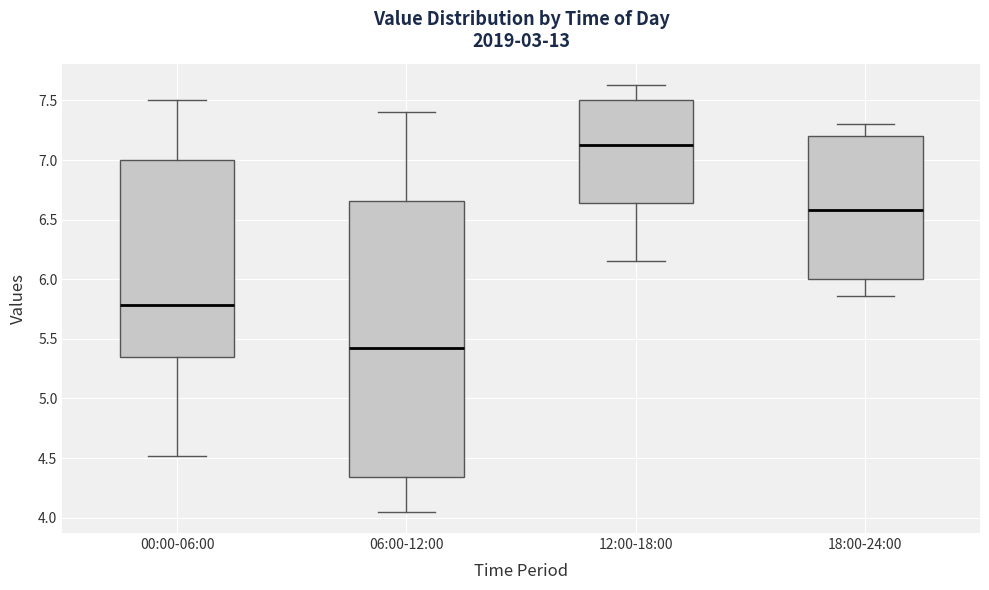

Reading left to right, transcribe this box plot: for each box, give where its median line is, the range the box spans, and where its two whiskers end, as read against the y-axis. The values are not printed on the chart, so give them approximately, as read against the axis.

00:00-06:00: median 5.80, box 5.35 to 7.00, whiskers 4.50 to 7.50
06:00-12:00: median 5.45, box 4.35 to 6.65, whiskers 4.05 to 7.40
12:00-18:00: median 7.15, box 6.65 to 7.50, whiskers 6.15 to 7.65
18:00-24:00: median 6.60, box 6.00 to 7.20, whiskers 5.85 to 7.30